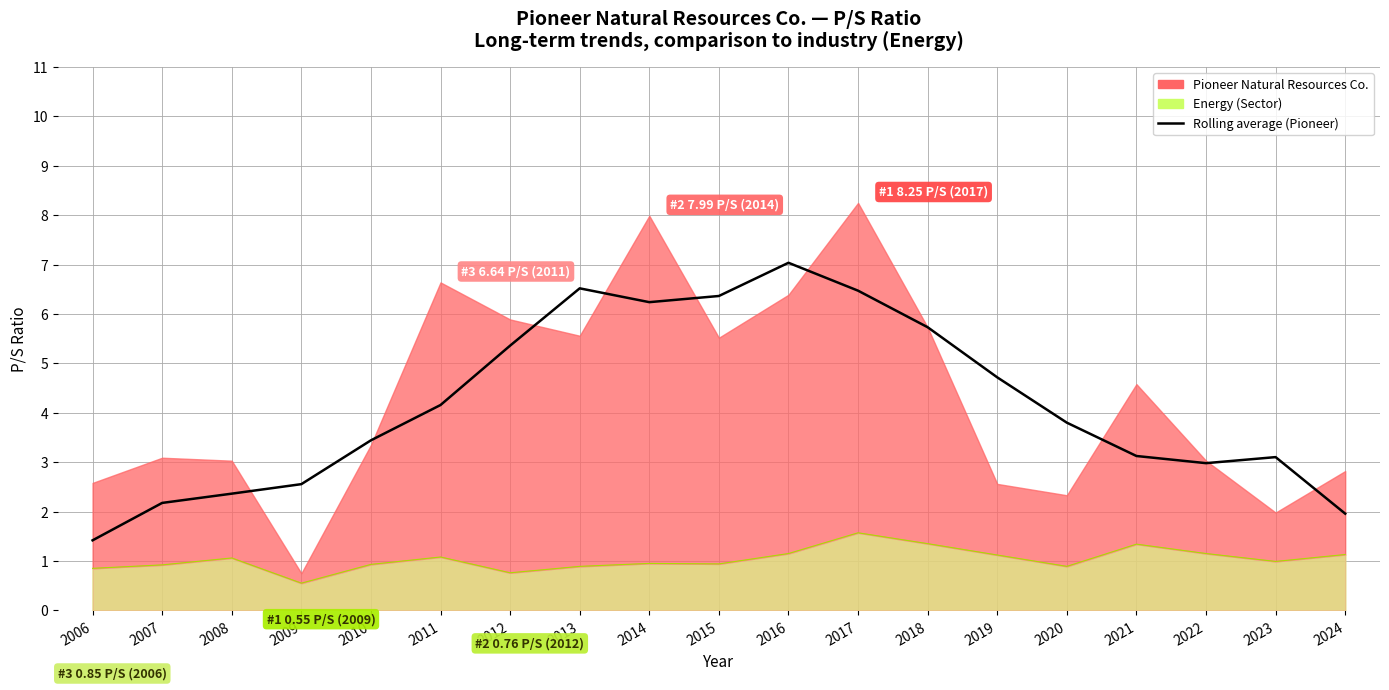

What is the average value?

4.2